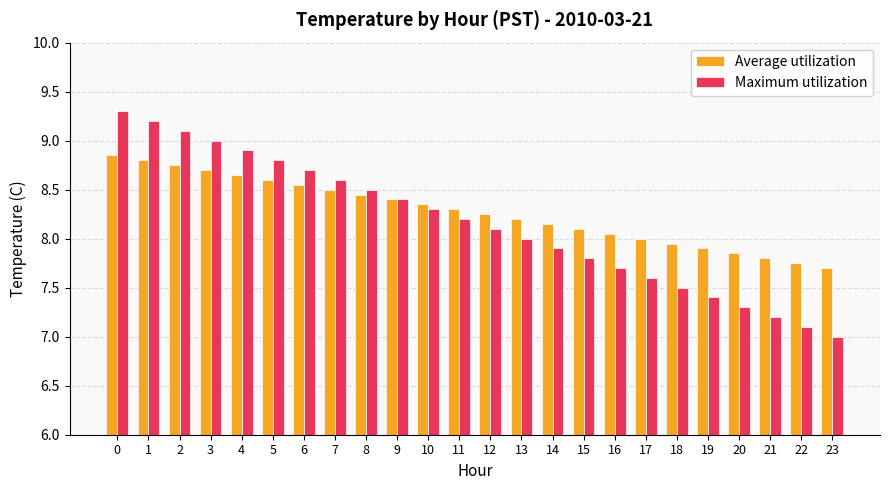

Where is Maximum utilization nearest to the value 8?

13